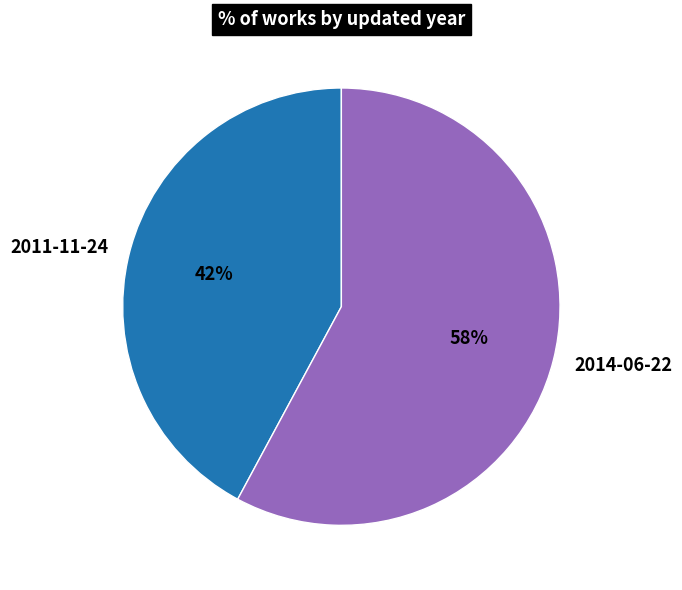

Rank the categories by value from lowest to highest.

2011-11-24, 2014-06-22